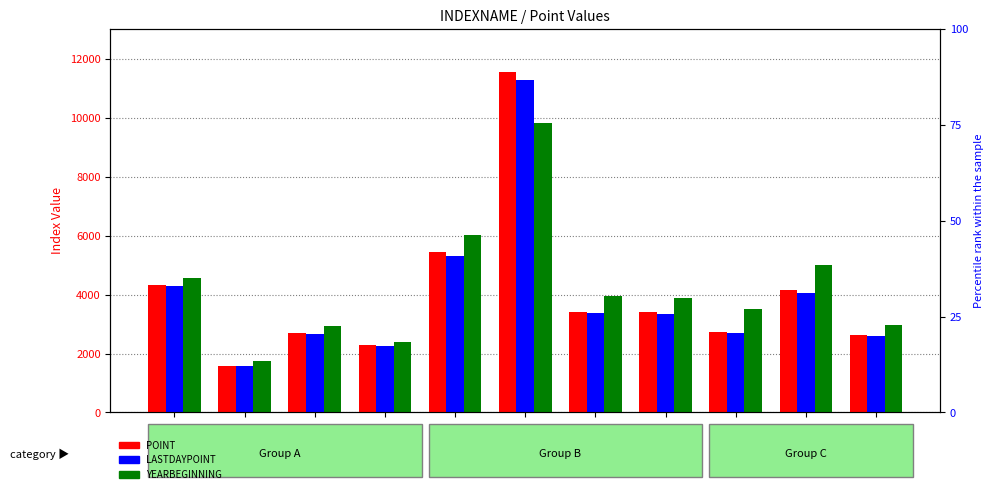

Are the bars grouped side by side (vs. stacked)?

Yes